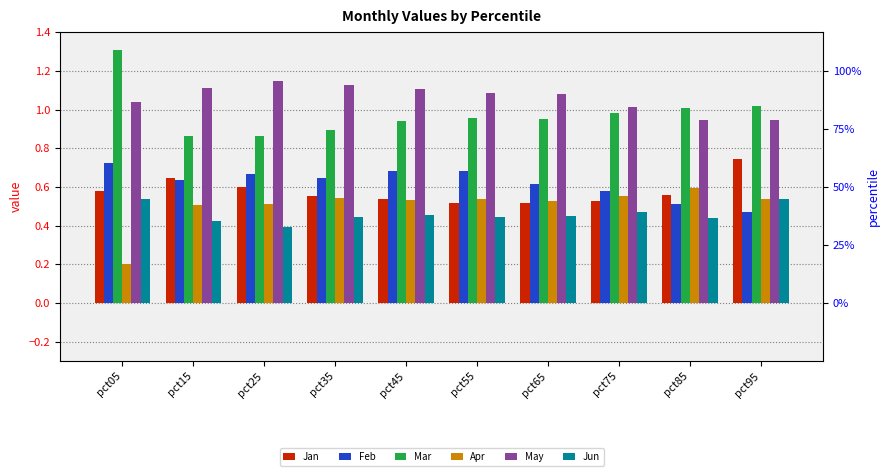

Which series has the largest range (max minus min)?

Mar